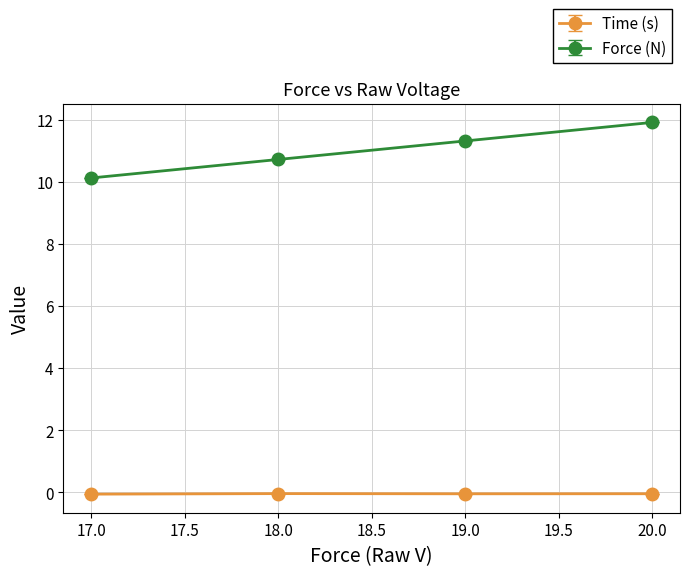

Which series has the largest range (max minus min)?

Force (N)